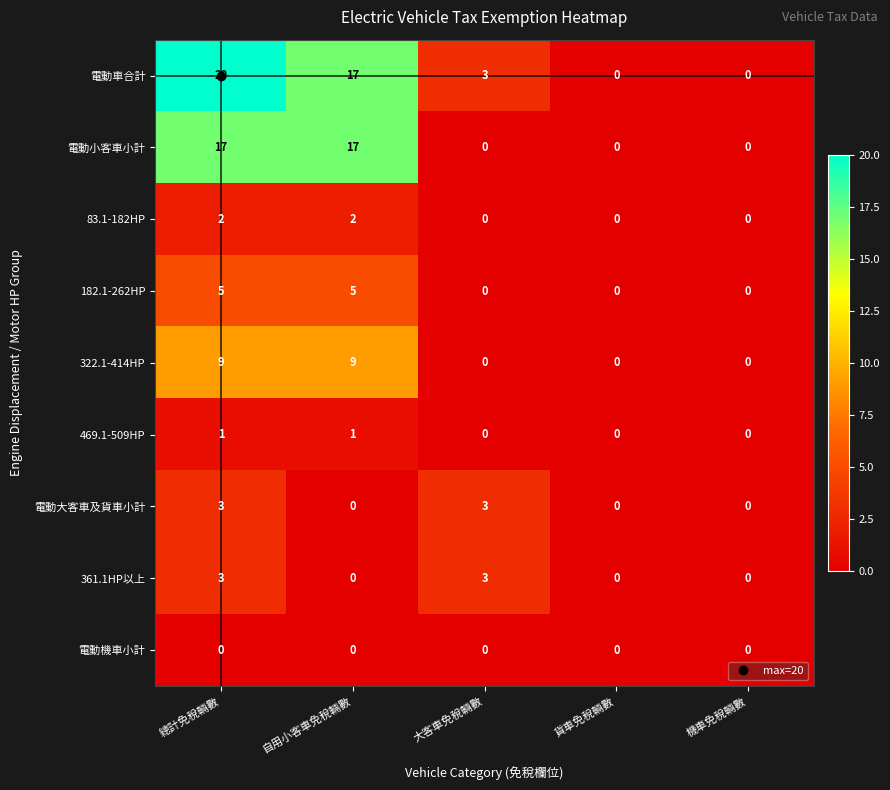

Is the value of 469.1-509HP at 自用小客車免稅輛數 greater than the value of 361.1HP以上 at 機車免稅輛數?

Yes